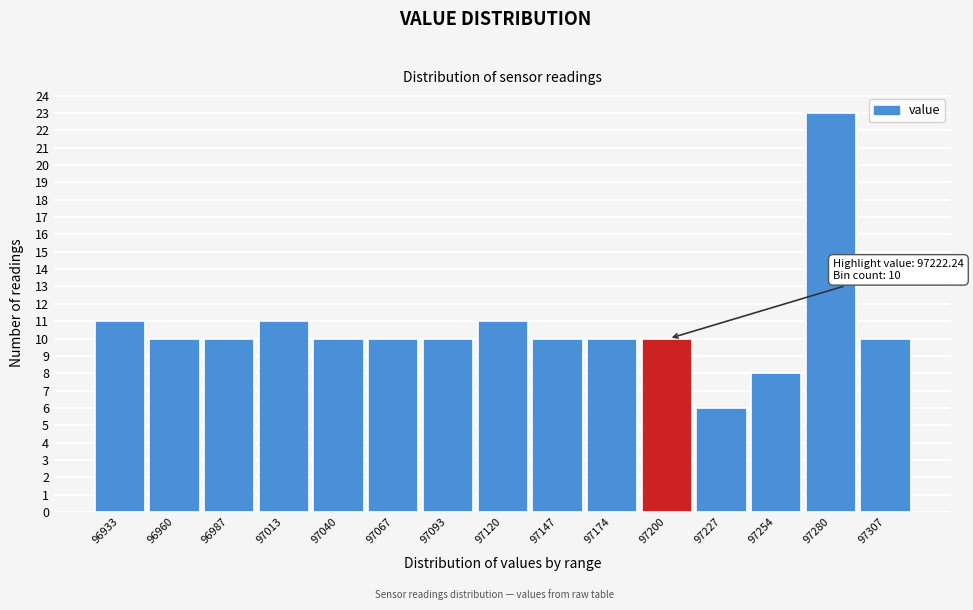

Reading right to left, list all the values displayed in this chart.

97307=10	97280=23	97254=8	97227=6	97200=10	97174=10	97147=10	97120=11	97093=10	97067=10	97040=10	97013=11	96987=10	96960=10	96933=11